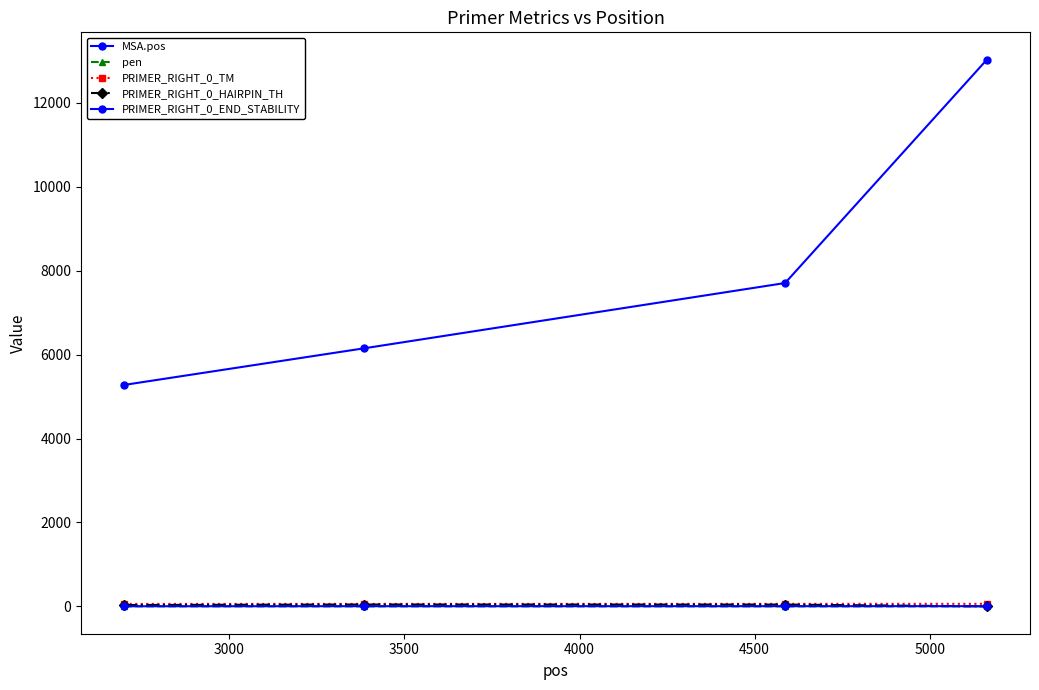

What is the difference between the maximum and minimum values in the PRIMER_RIGHT_0_HAIRPIN_TH series?

44.6